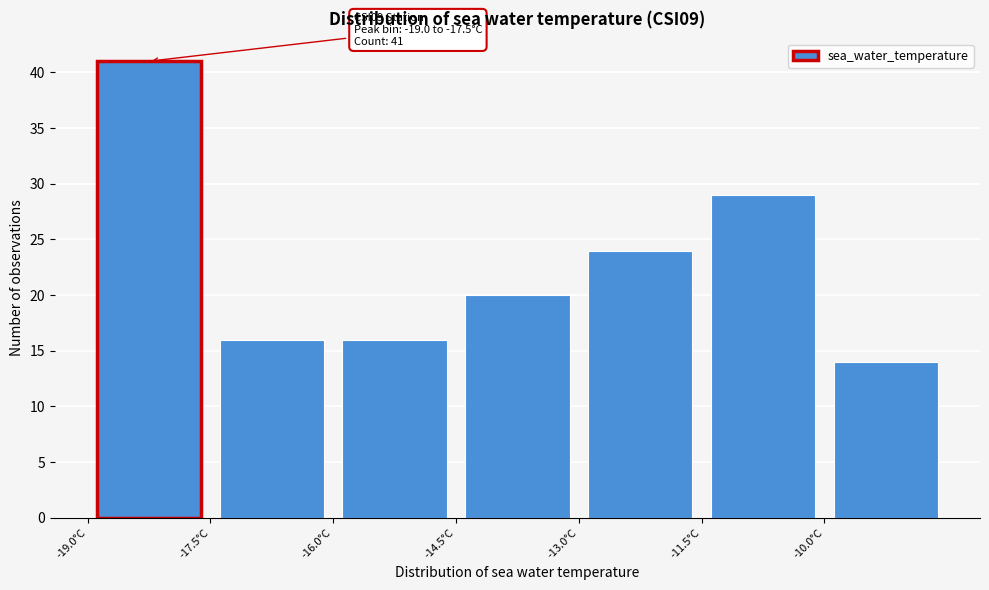

Over which range of the x-axis is the bar tallest?

-19.0 to -17.5